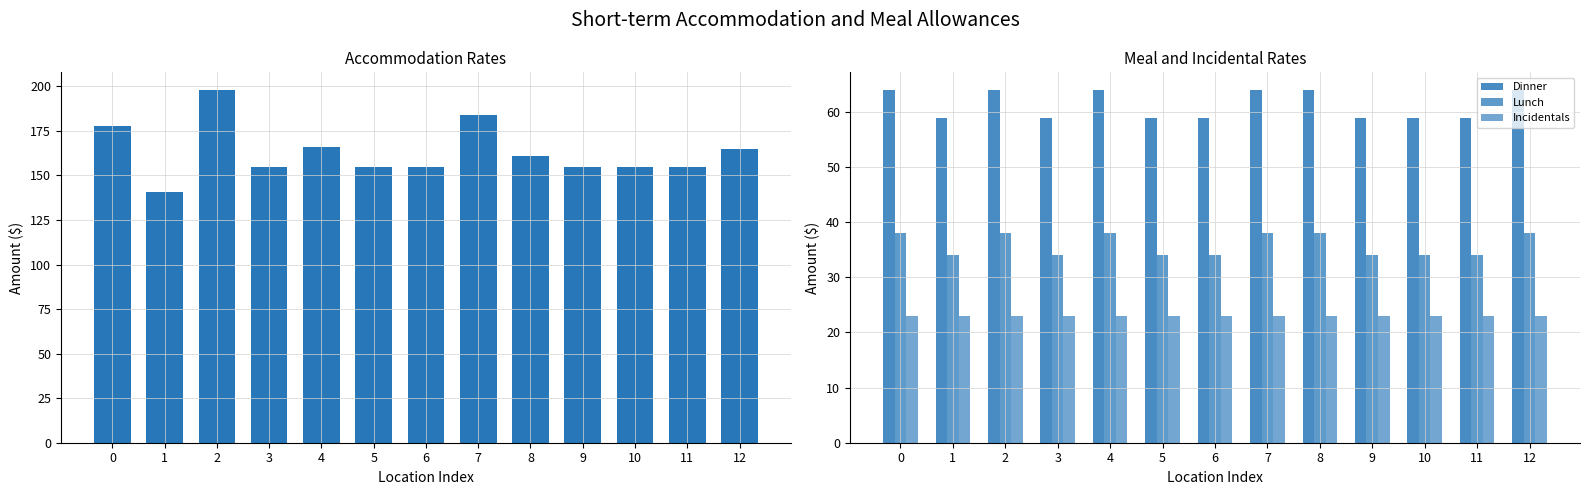

The value of Dinner at 3 is 79. True or false?

False